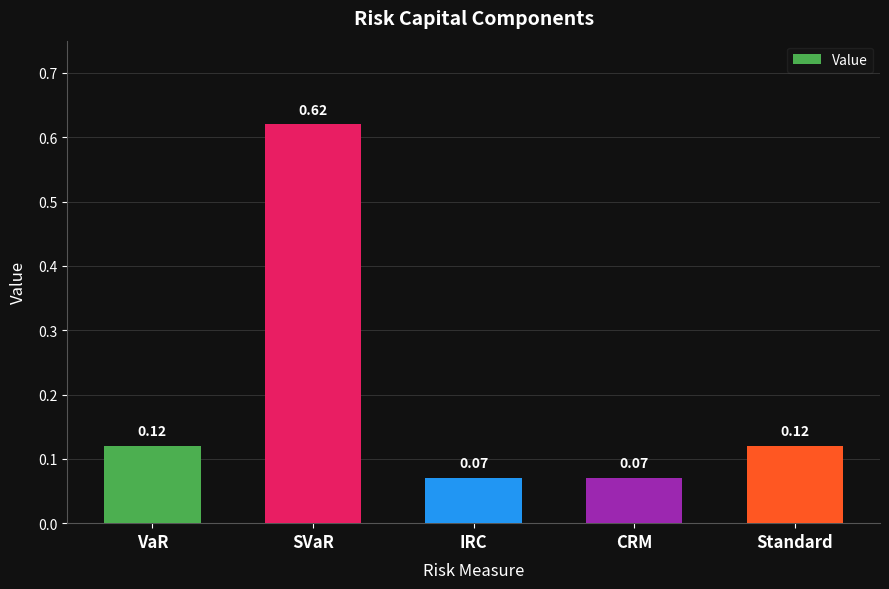

Between CRM and SVaR, which is larger?

SVaR